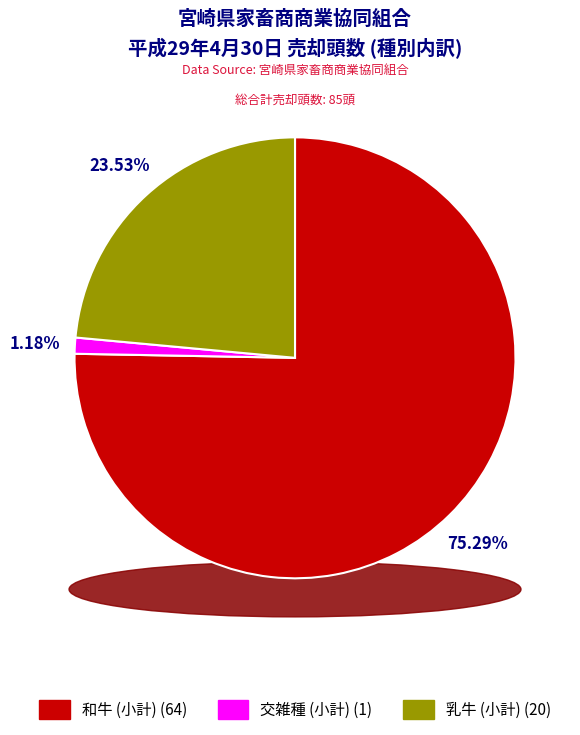

Rank the categories by value from lowest to highest.

交雑種 (小計), 乳牛 (小計), 和牛 (小計)